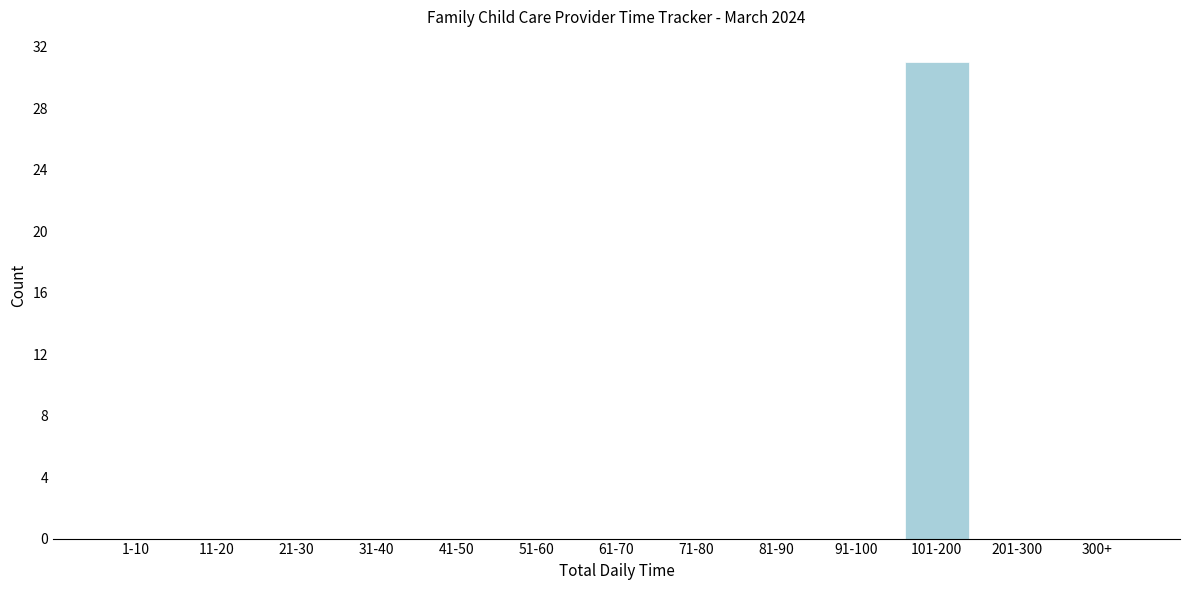

Reading left to right, extract all data points from this chart.

1-10=0	11-20=0	21-30=0	31-40=0	41-50=0	51-60=0	61-70=0	71-80=0	81-90=0	91-100=0	101-200=31	201-300=0	300+=0